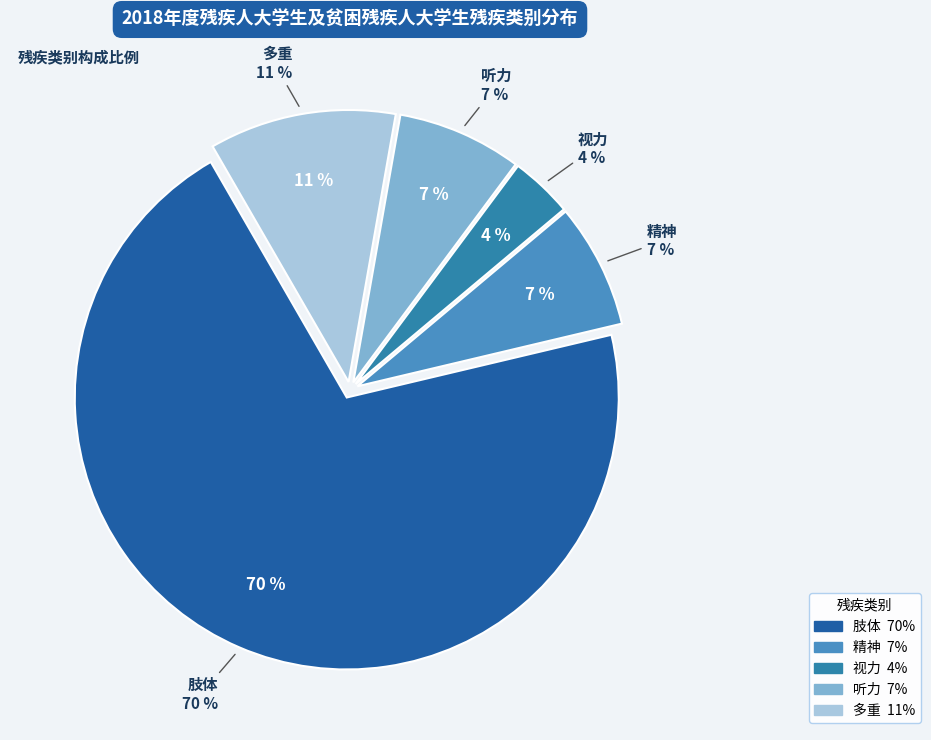

Which slice is the smallest?

视力